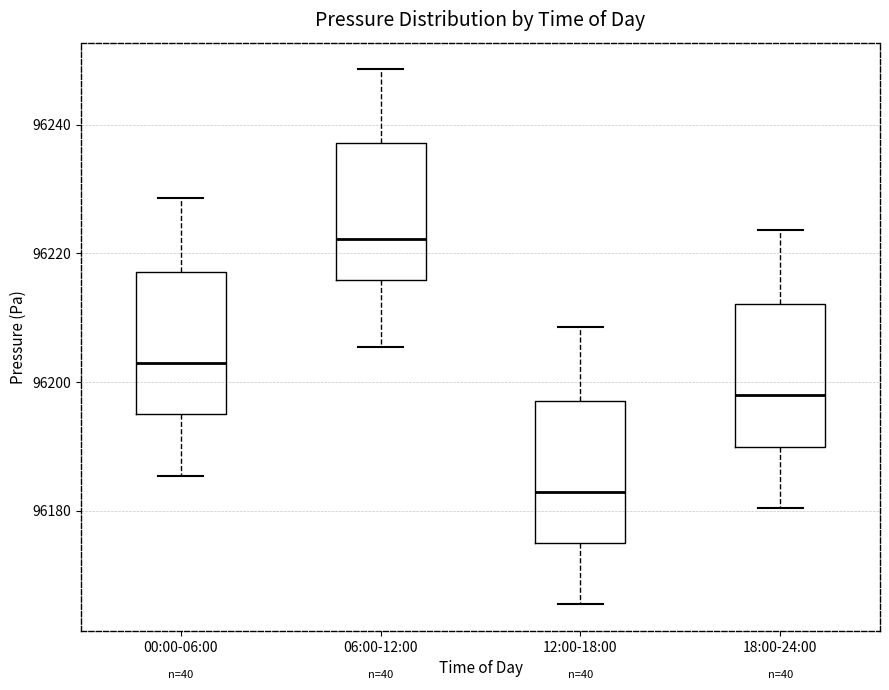

Which box's median line is the lowest?

12:00-18:00